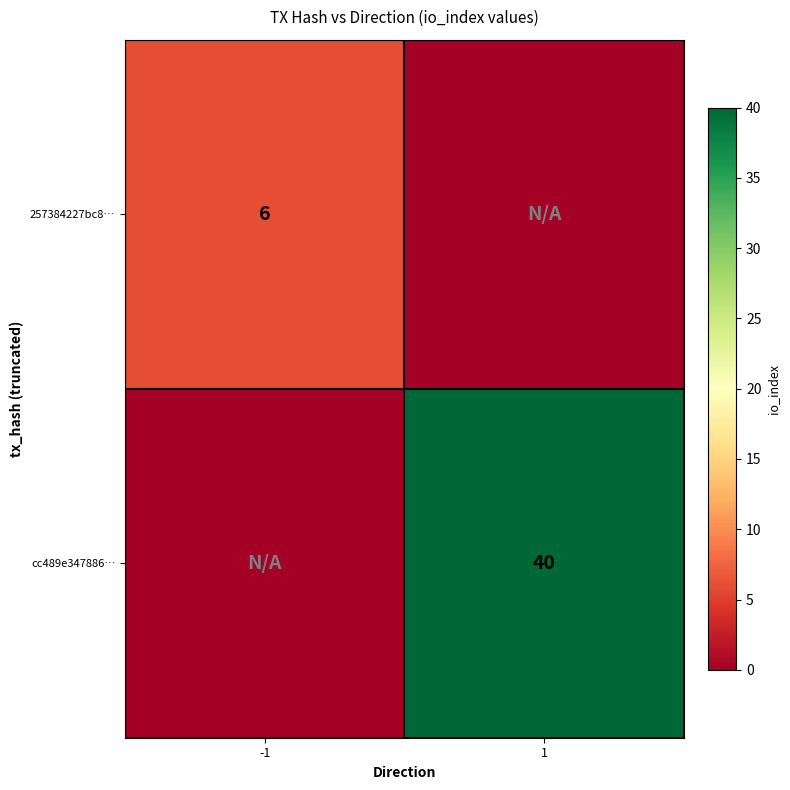

The 257384227bc8… series shows 3 at -1. True or false?

False